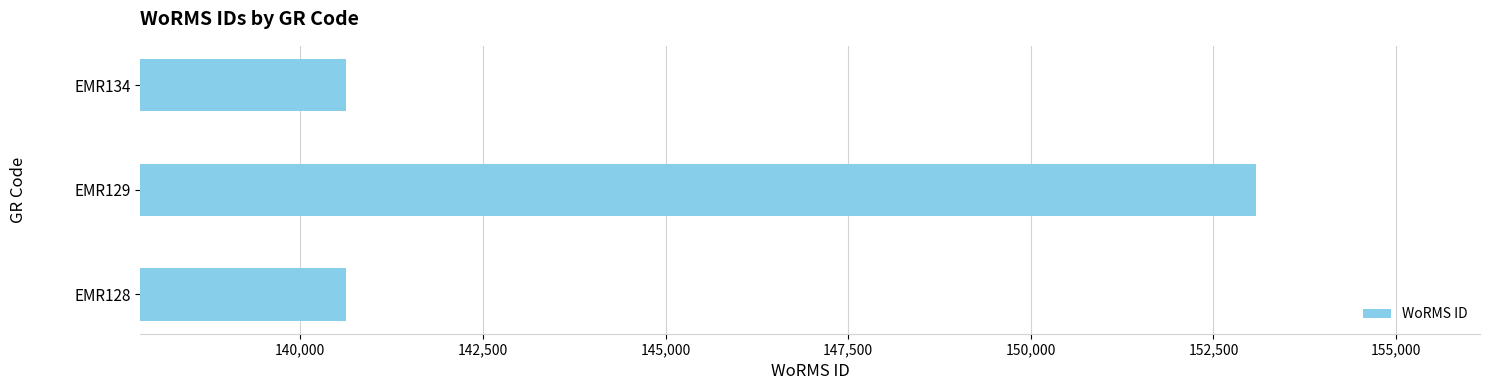

At which label is the value closest to 146854?

EMR134